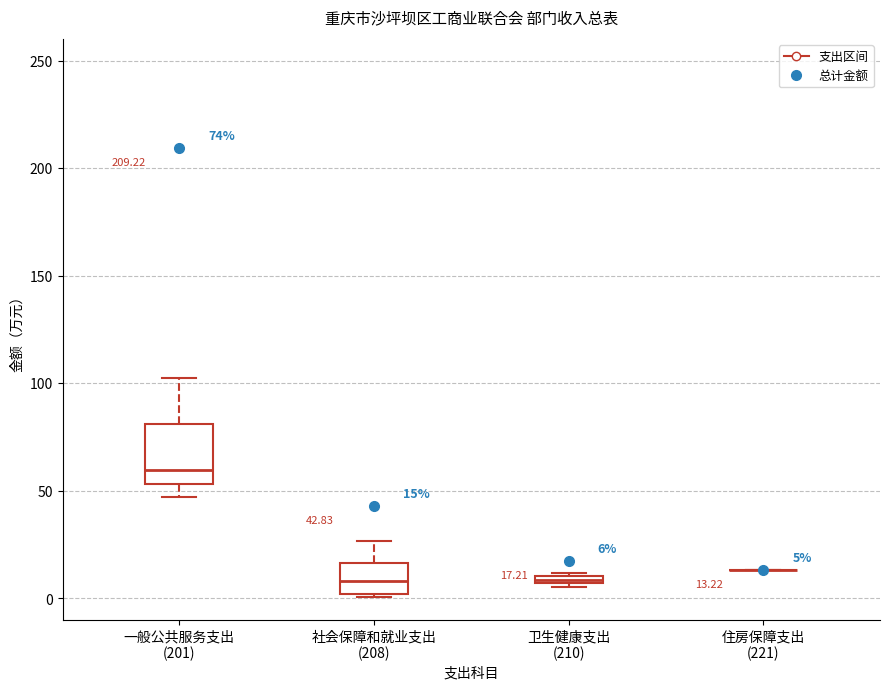

Comparing the boxes themselves (not the whiskers), which one is the tallest?

一般公共服务支出 (201)